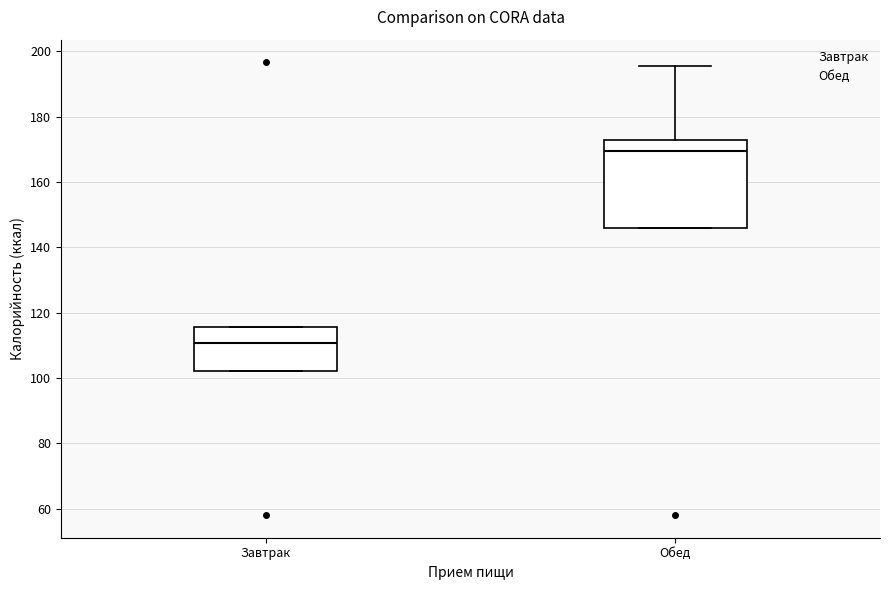

Which box's median line is the highest?

Обед